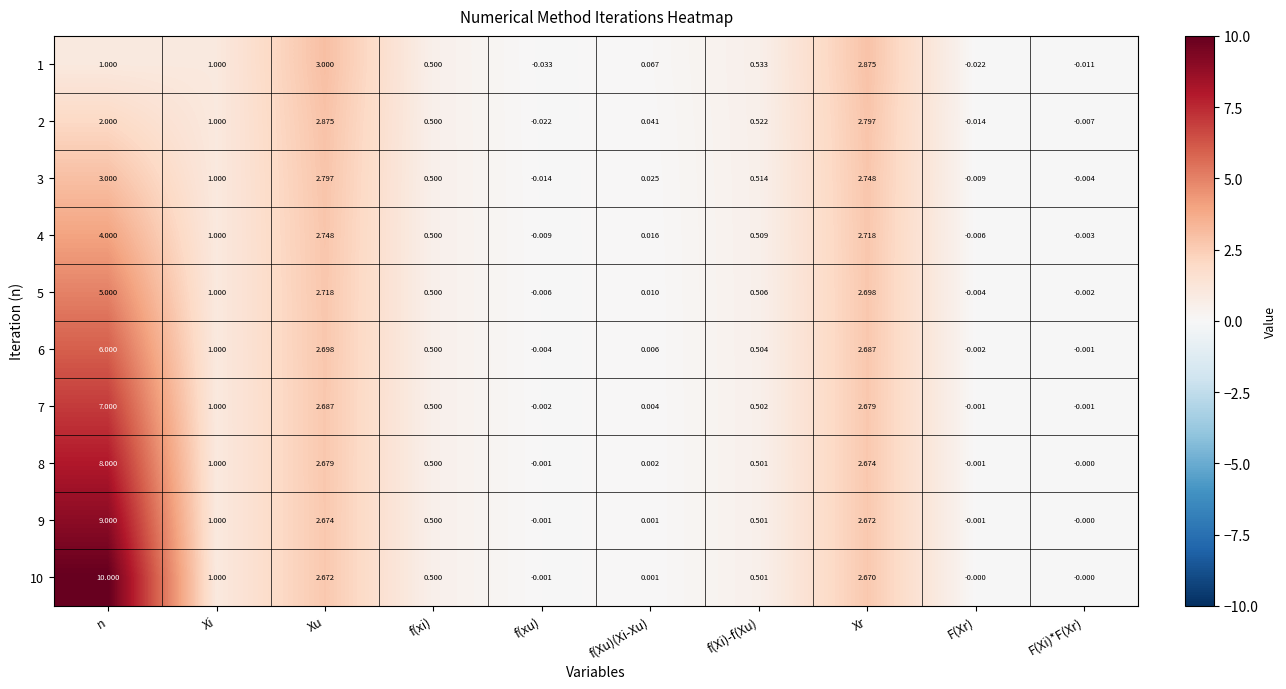

Is the value of 1 at Xr greater than the value of 5 at Xu?

Yes